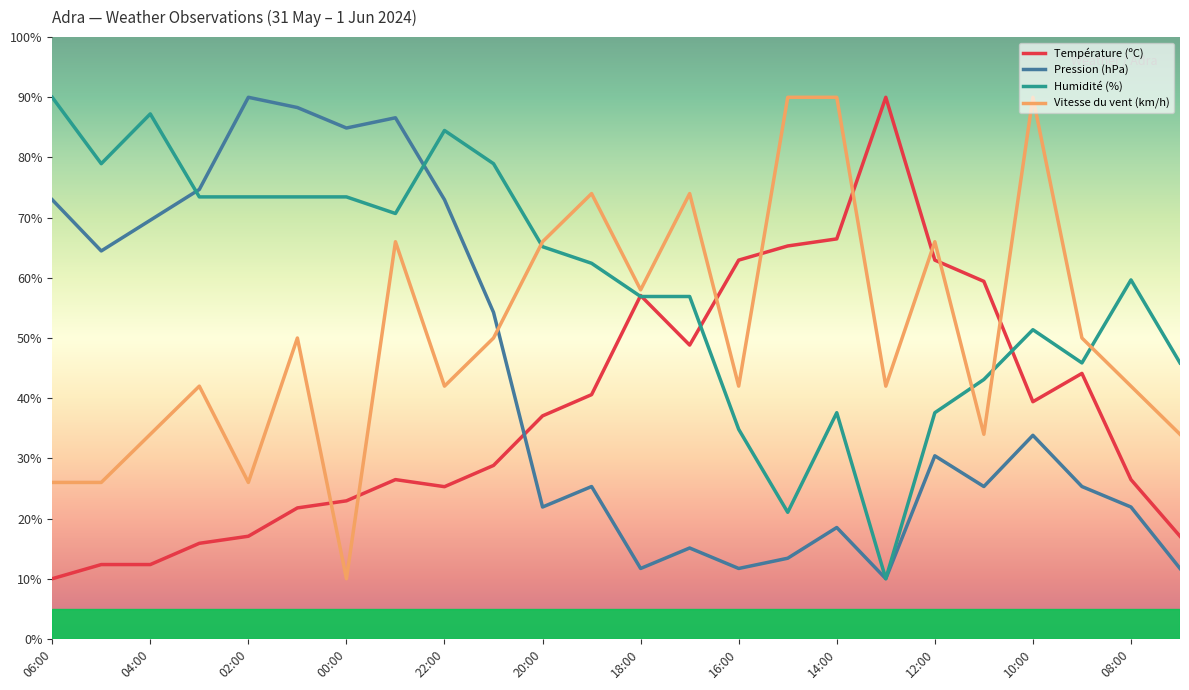

What is the maximum value for Pression (hPa)?

90.0